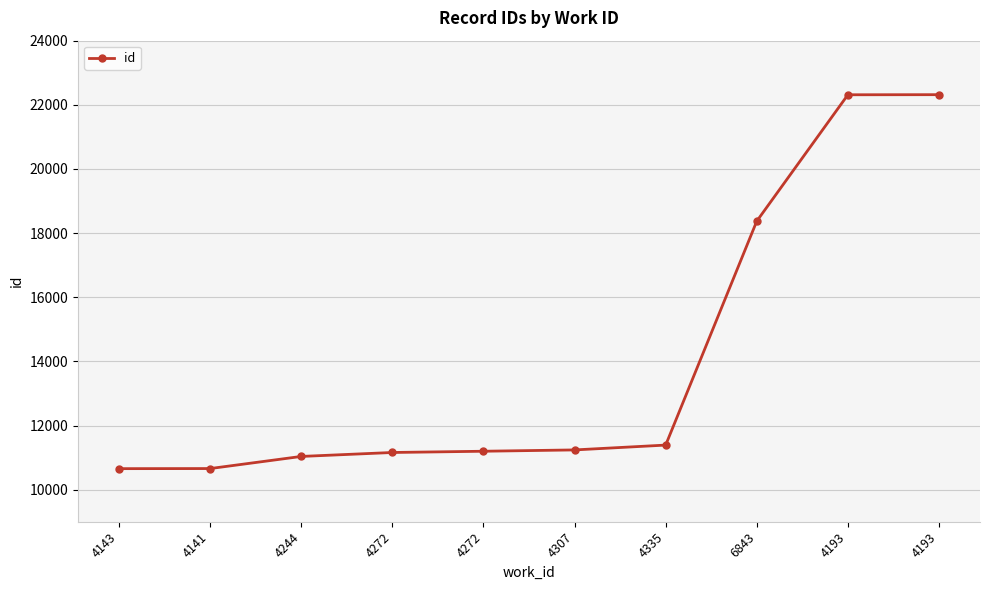

Which has a higher value, 4143 or 4141?

4141